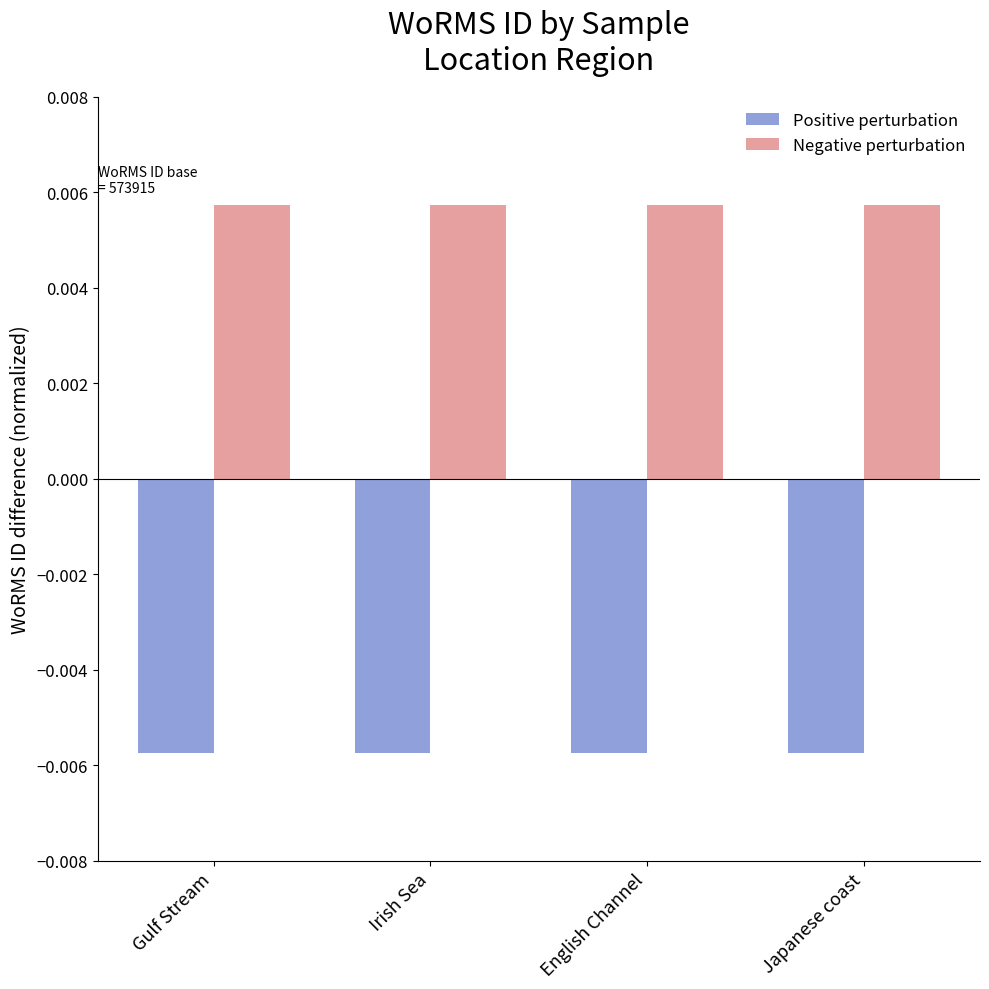

What are all the series names shown in the legend?

Positive perturbation, Negative perturbation